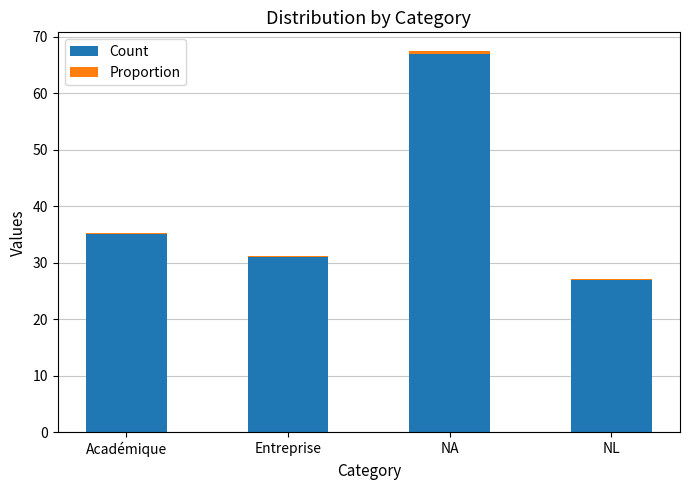

At which category is the sum across all series the highest?

NA